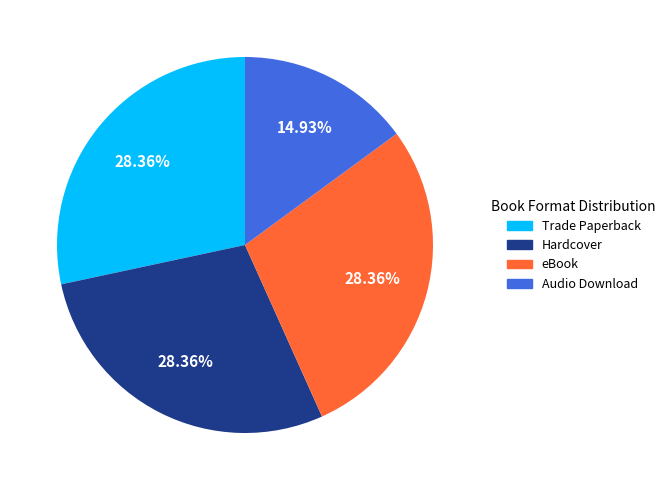

What is the smallest slice in the pie chart?

Audio Download